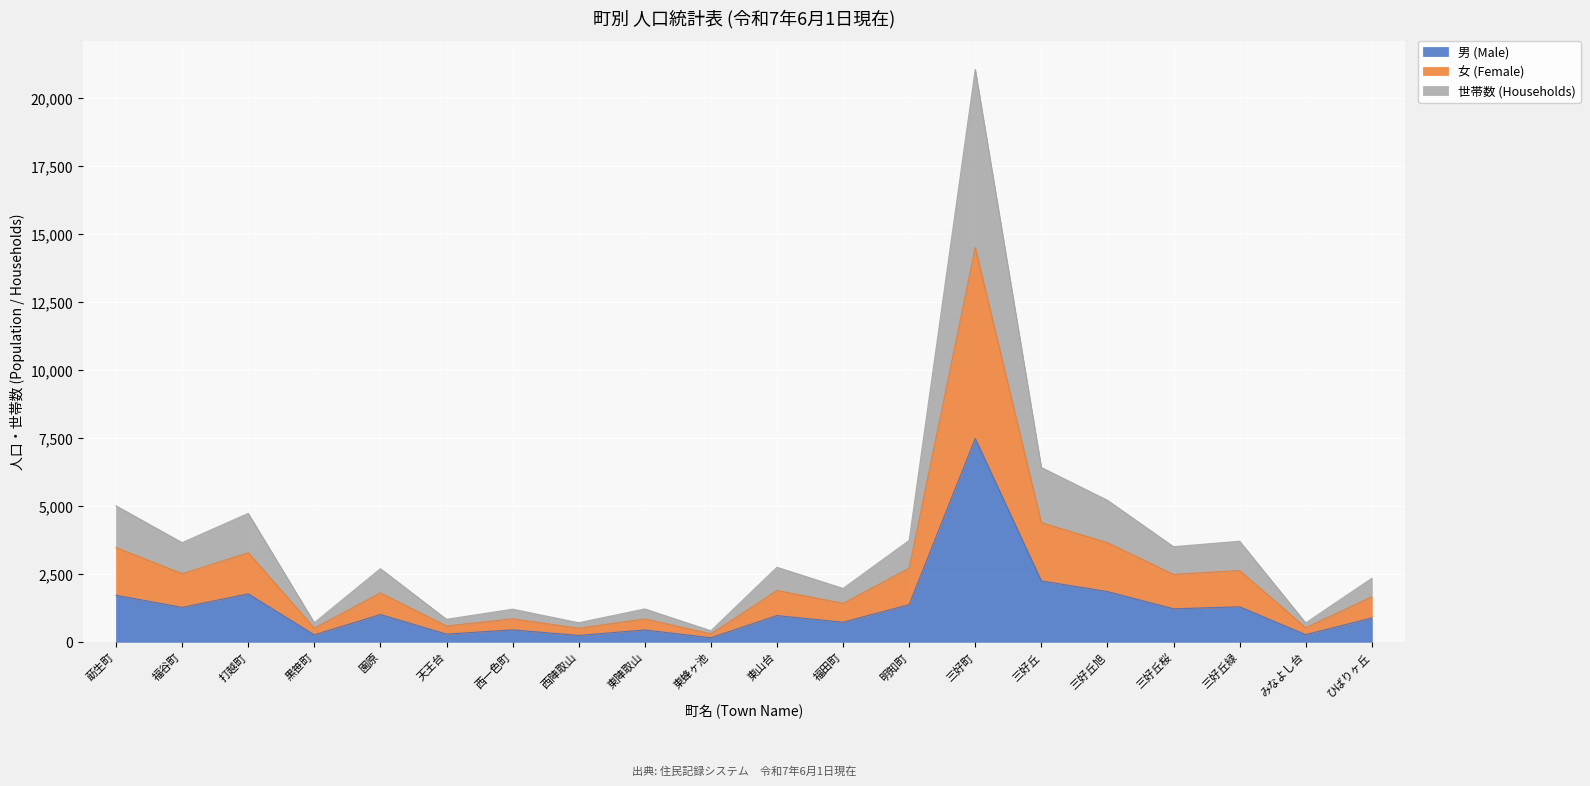

What is the difference between the highest and lowest values at 東陣取山?

775